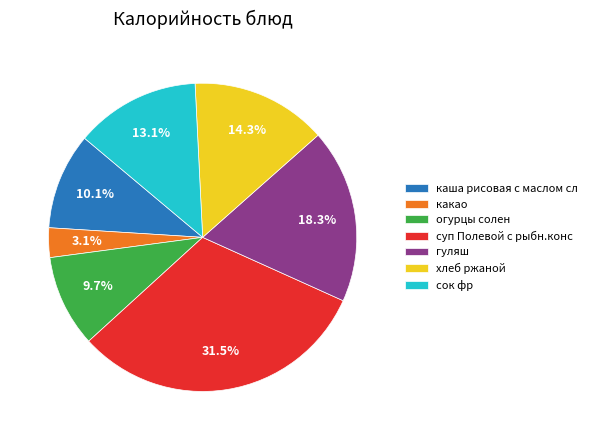

To the nearest percent, what portion does какао represent?

3%